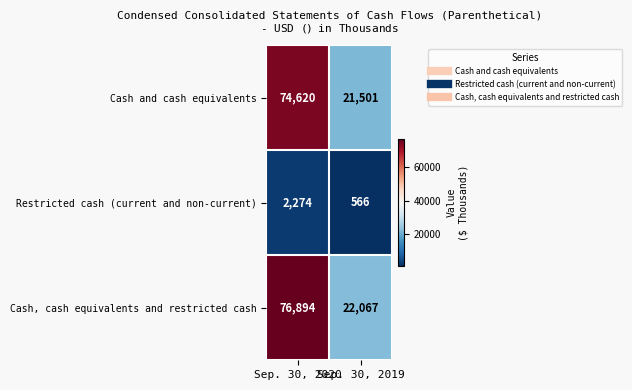

What is the maximum value for Cash and cash equivalents?

74620